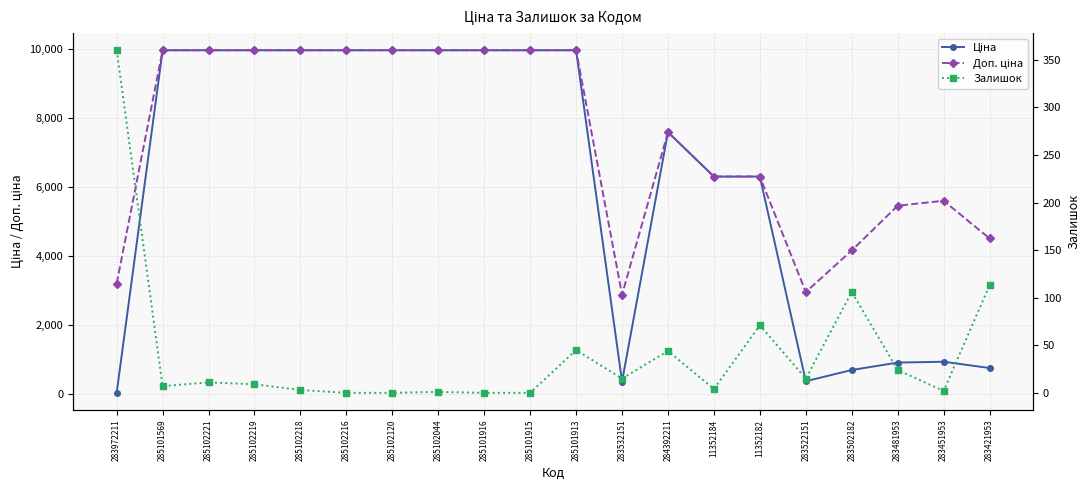

Which category has the highest value in the Ціна series?

285101569